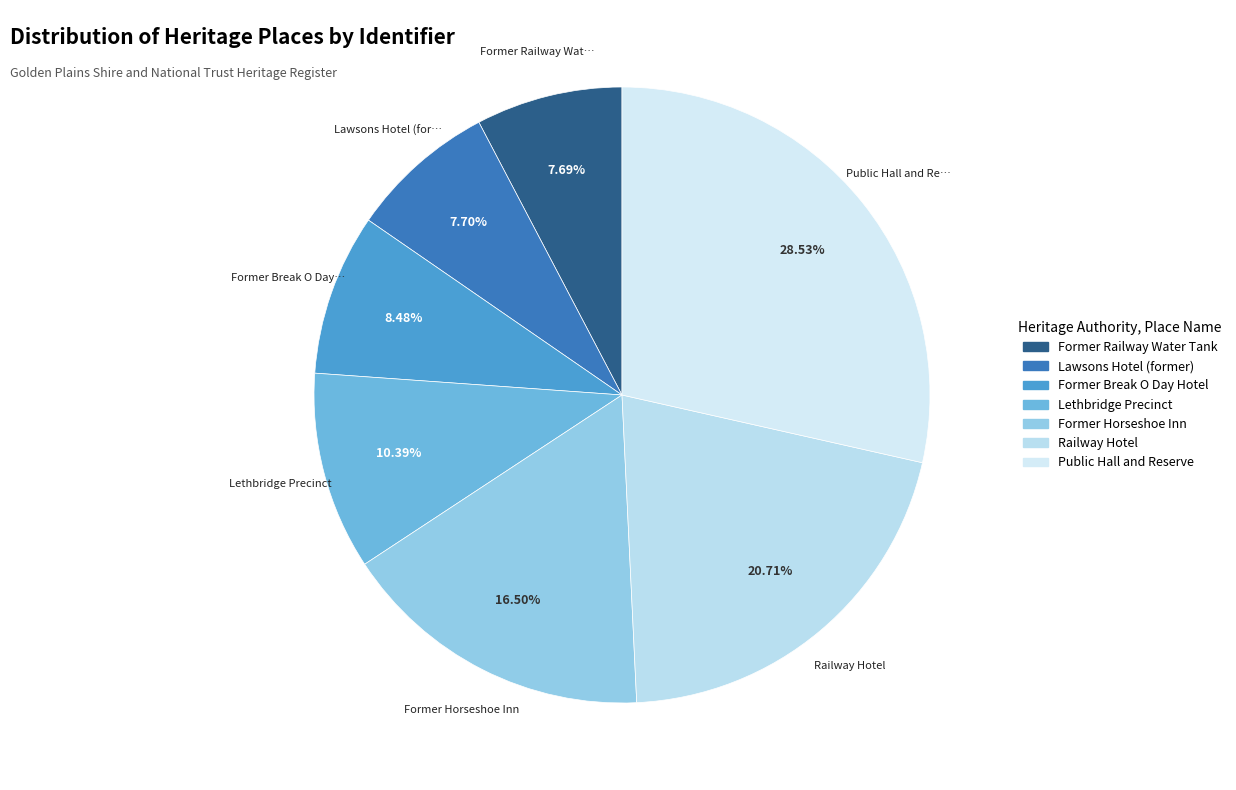

To the nearest percent, what is the difference between the Former Railway Water Tank and Lethbridge Precinct slice percentages?

3%